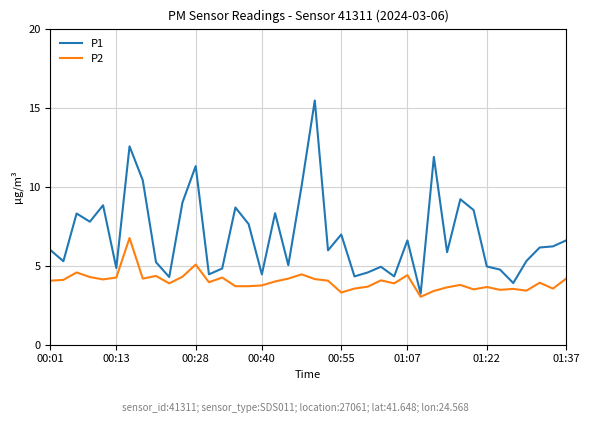

True or false: P2 and P1 intersect in this chart.

False